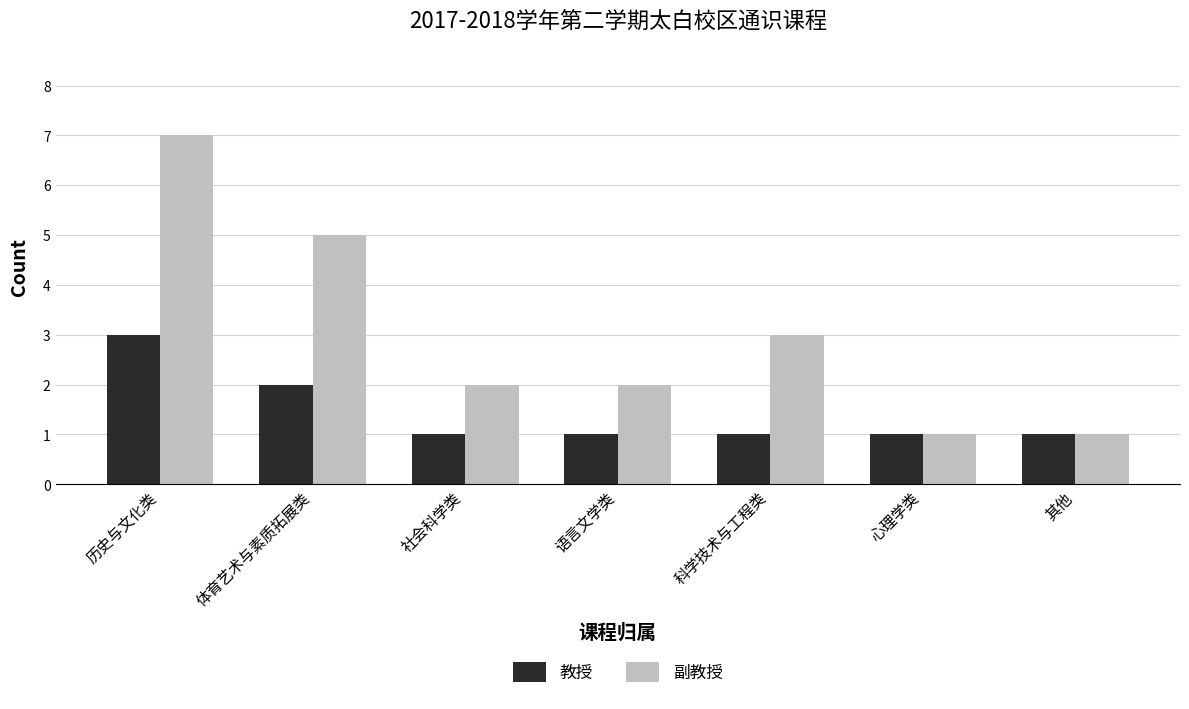

Which series has the largest total across all categories?

副教授